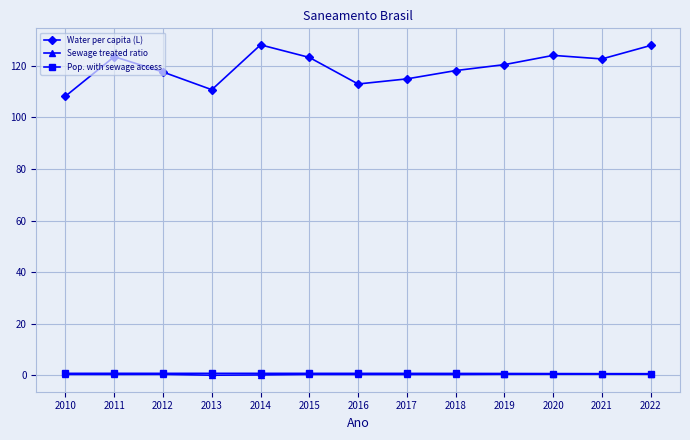

True or false: Pop. with sewage access has a value of 0.7 at 2018.

True